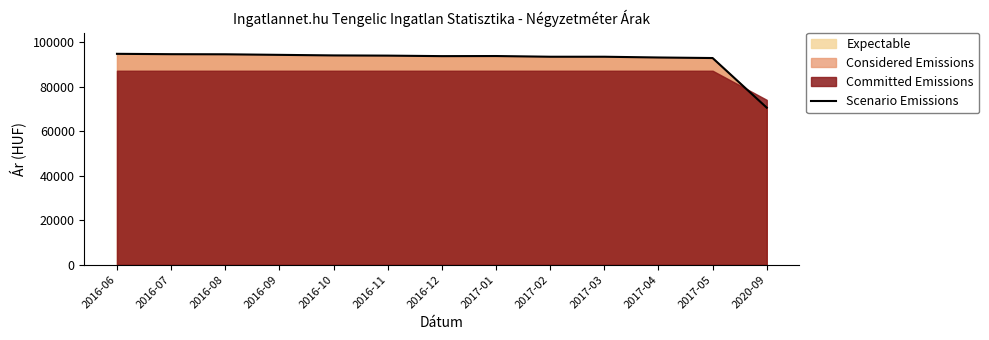

Which has a higher value, 2016-11 or 2017-03?

2016-11